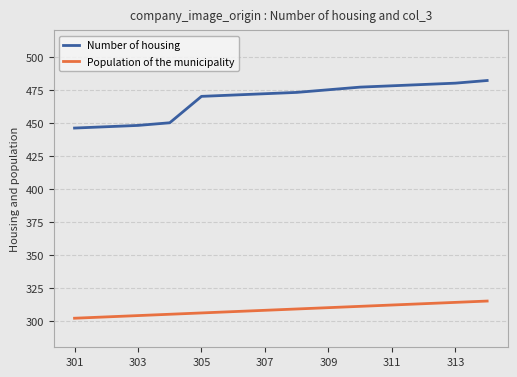

What is the greatest value displayed?

482